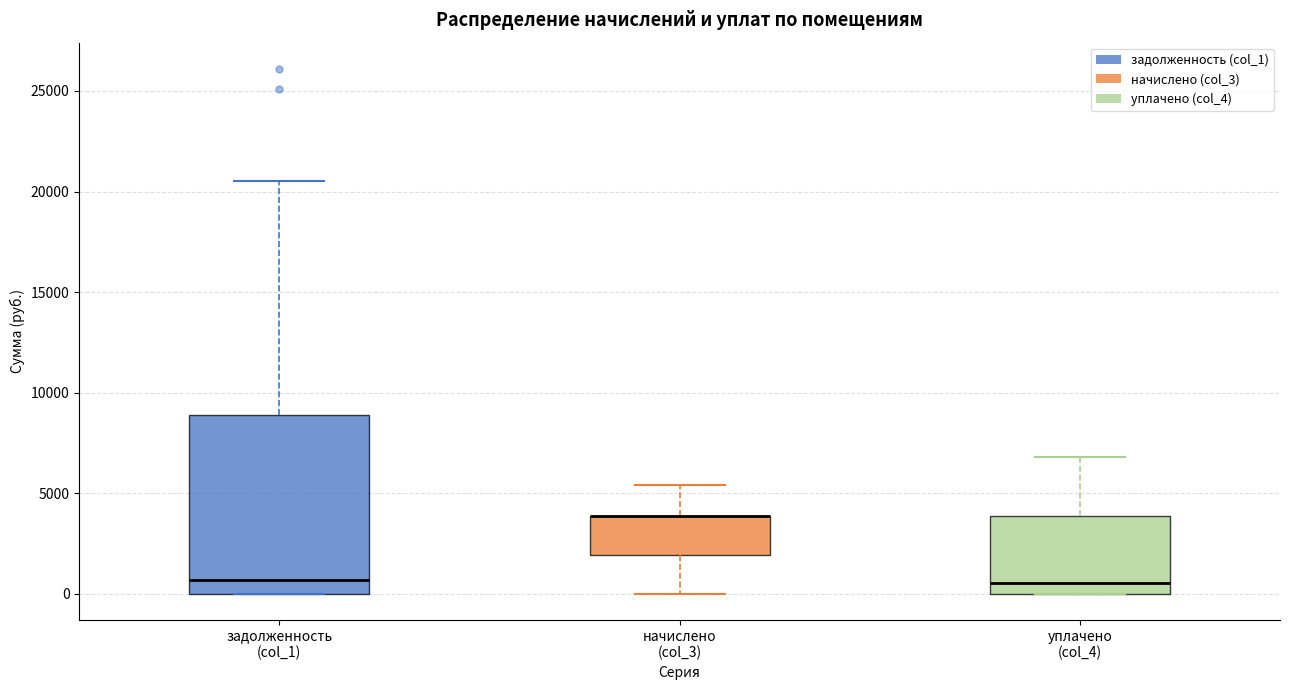

Where is the upper edge of the box for начислено (col_3) on the y-axis? The values are not printed on the chart, so give them approximately, as read against the axis.

4000